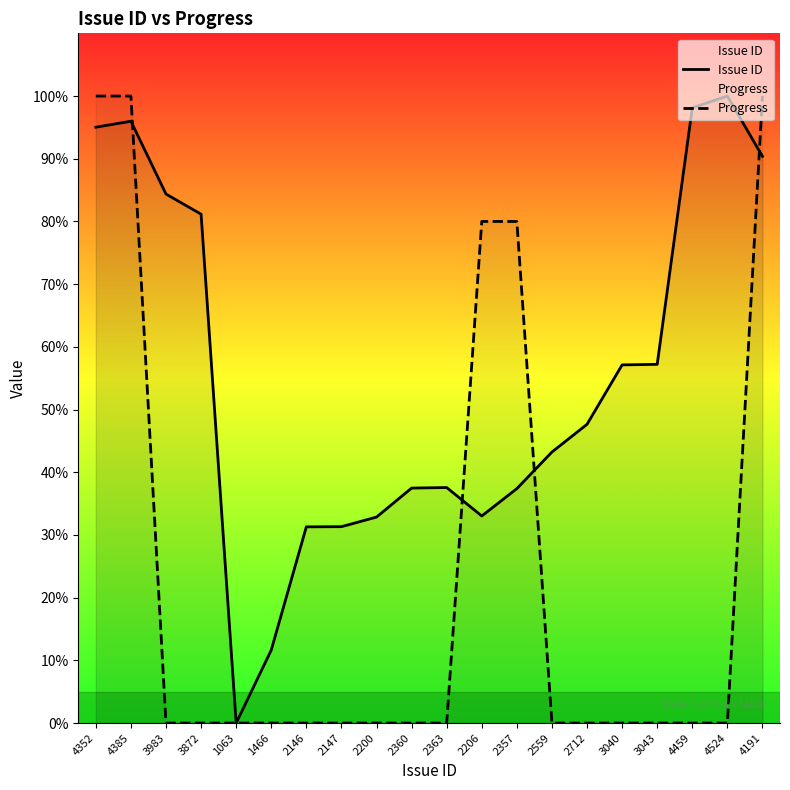

What is the sum of the Issue ID values at 2206 and 1466?

44.7